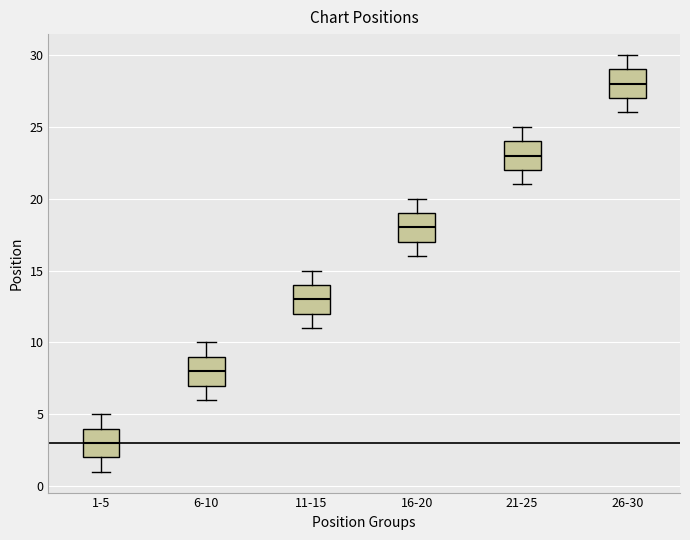

Reading left to right, transcribe this box plot: for each box, give where its median line is, the range the box spans, and where its two whiskers end, as read against the y-axis. The values are not printed on the chart, so give them approximately, as read against the axis.

1-5: median 3, box 2 to 4, whiskers 1 to 5
6-10: median 8, box 7 to 9, whiskers 6 to 10
11-15: median 13, box 12 to 14, whiskers 11 to 15
16-20: median 18, box 17 to 19, whiskers 16 to 20
21-25: median 23, box 22 to 24, whiskers 21 to 25
26-30: median 28, box 27 to 29, whiskers 26 to 30